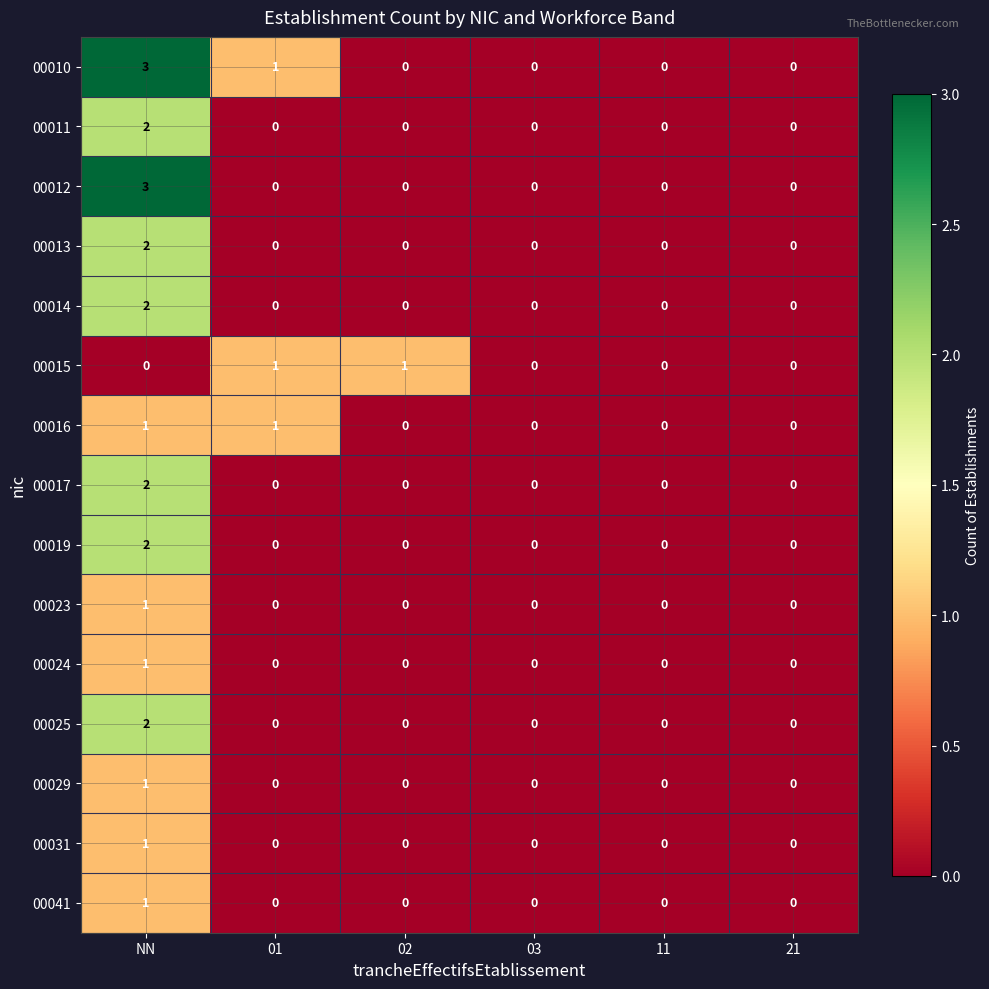

Is the value of 00010 at 01 greater than the value of 00012 at 21?

Yes